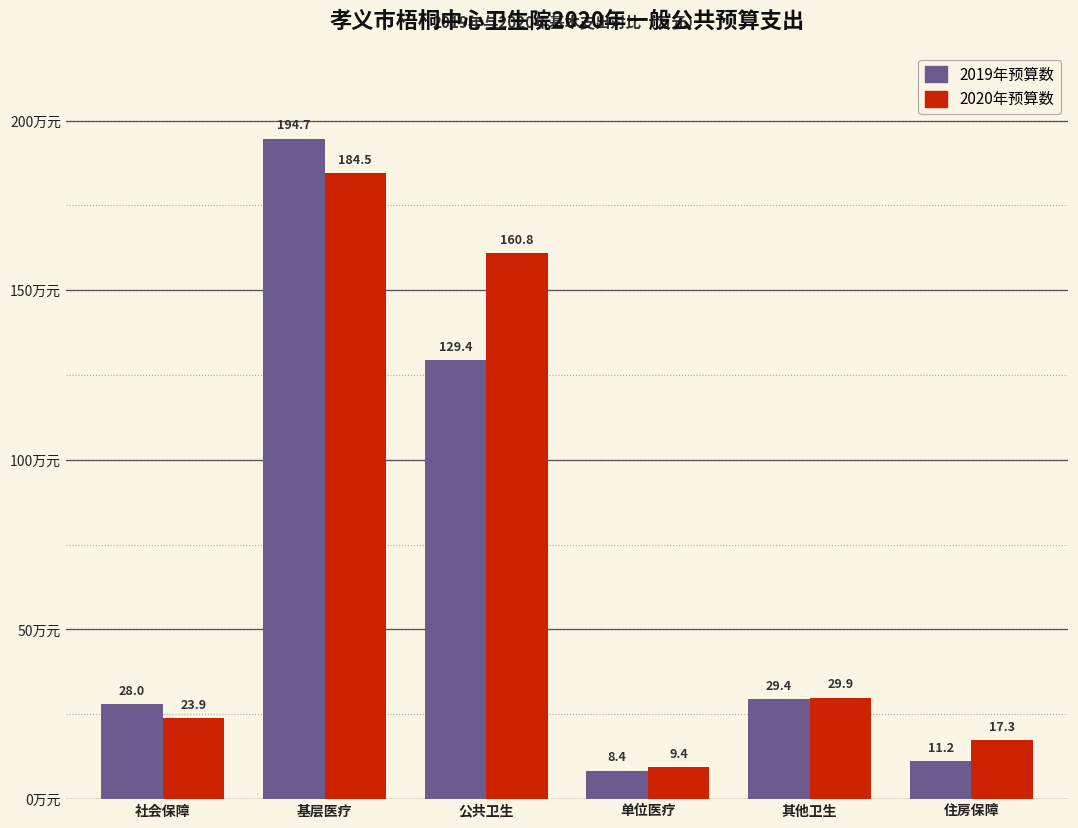

Reading left to right, extract all data points from this chart.

2019年预算数: 社会保障=28.0	基层医疗=194.7	公共卫生=129.4	单位医疗=8.4	其他卫生=29.4	住房保障=11.2
2020年预算数: 社会保障=23.9	基层医疗=184.5	公共卫生=160.8	单位医疗=9.4	其他卫生=29.9	住房保障=17.3